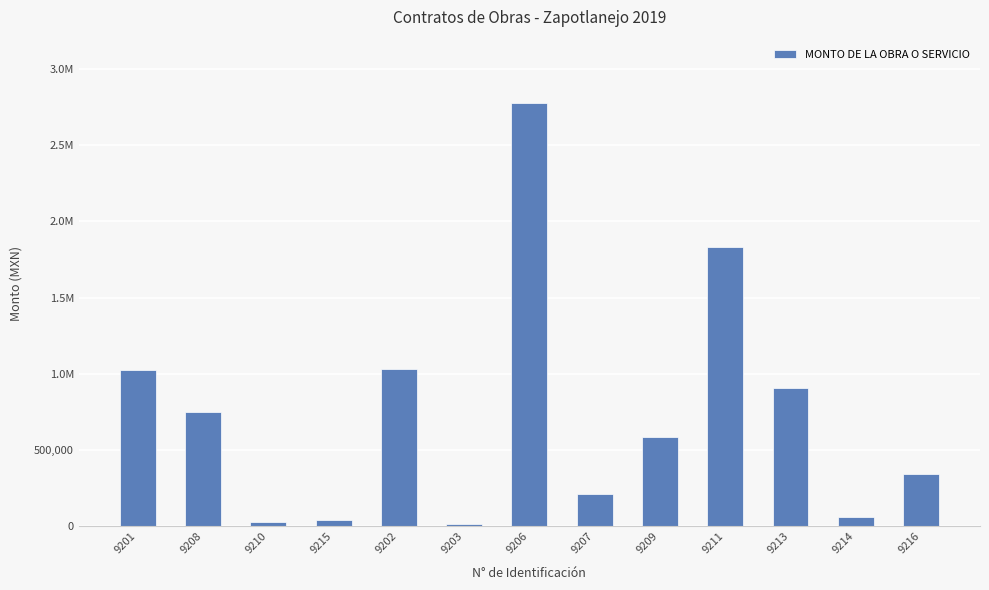

At which label does the data first exceed 586150?

9201